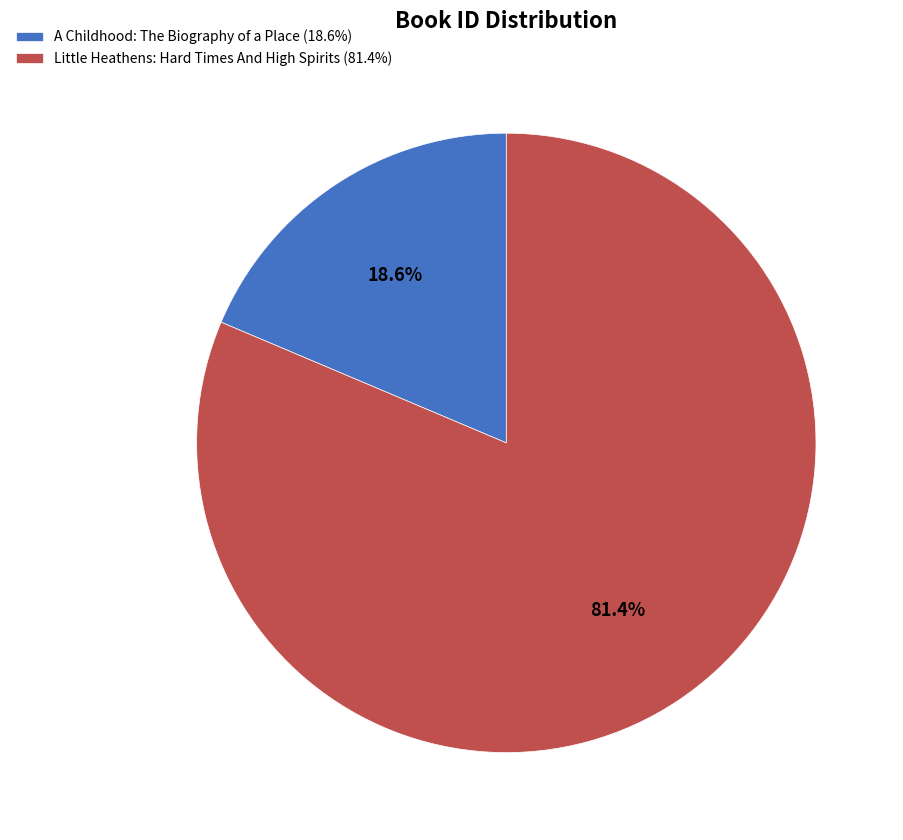

What is the smallest slice in the pie chart?

A Childhood: The Biography of a Place